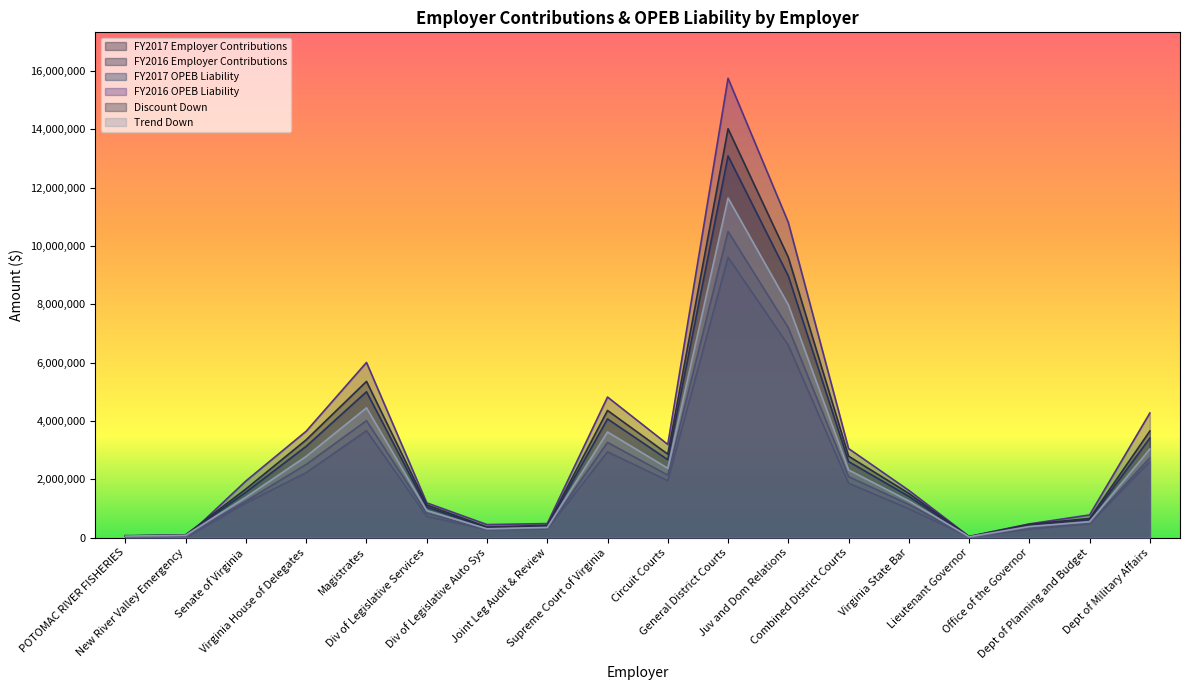

Is the value of Trend Down at Virginia State Bar greater than the value of FY2017 OPEB Liability at New River Valley Emergency?

Yes